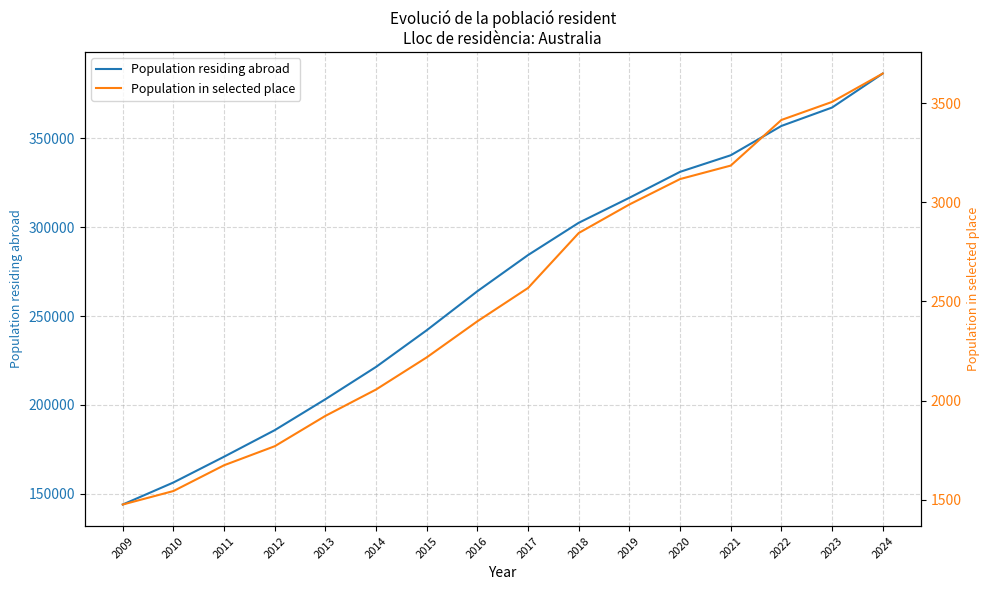

Rank the series by their average value, from lowest to highest.

Population in selected place, Population residing abroad